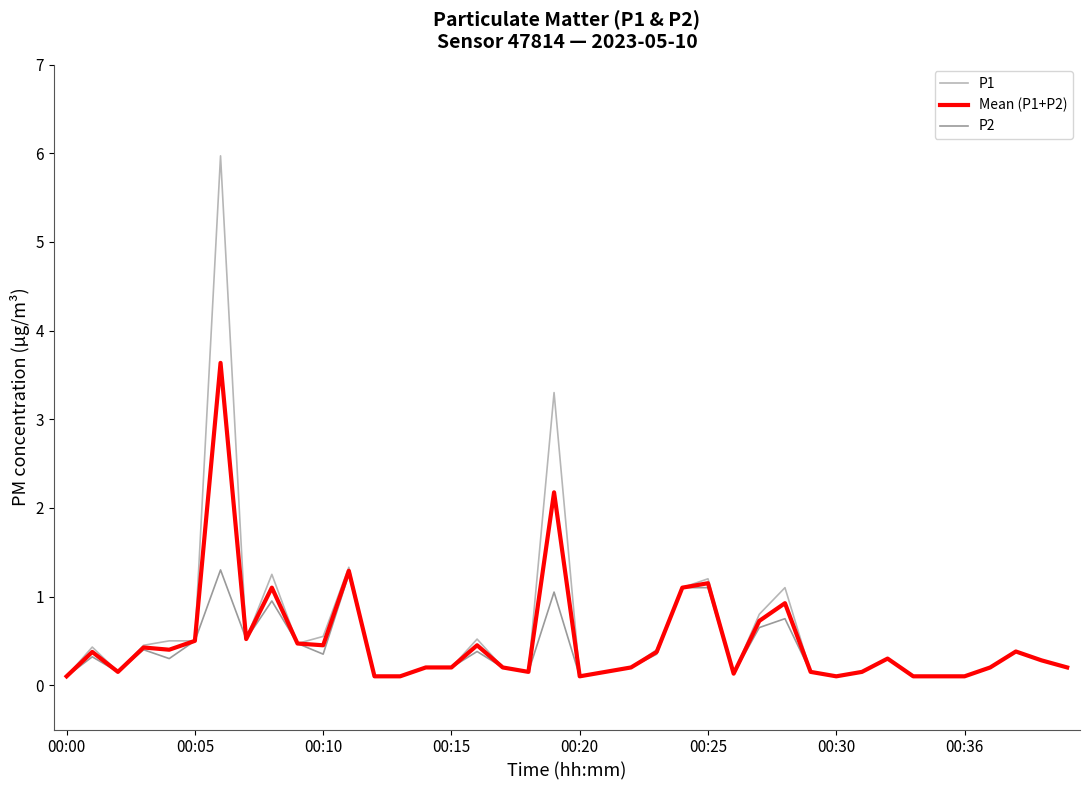

Rank the series by their maximum value, from highest to lowest.

P1, Mean (P1+P2), P2